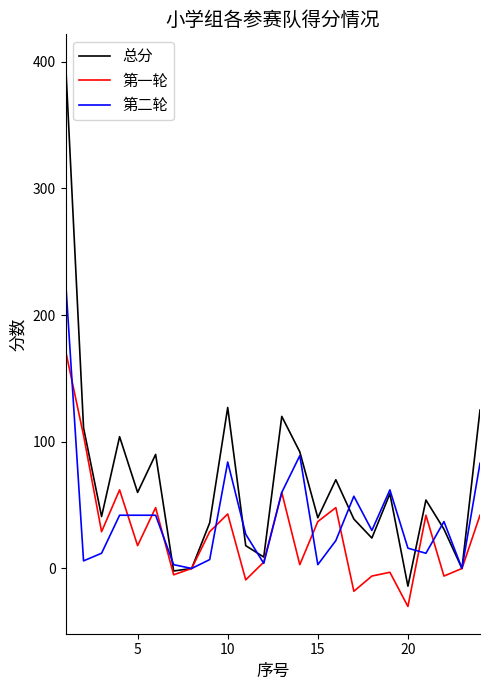

What is the lowest value of the 第一轮 series?

-30